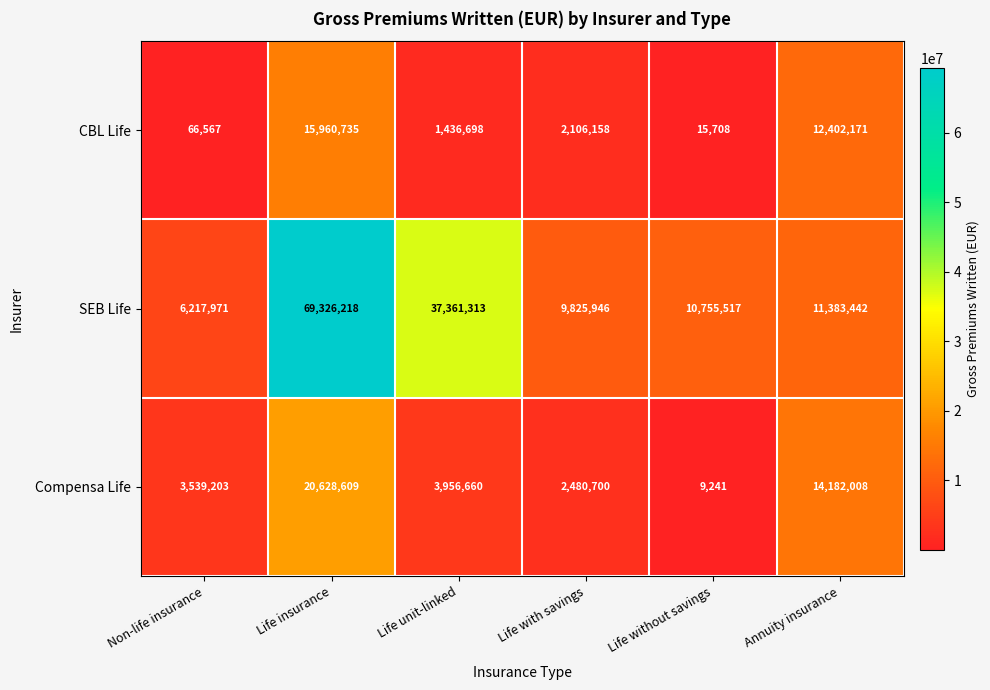

At which label does Compensa Life reach its minimum?

Life without savings